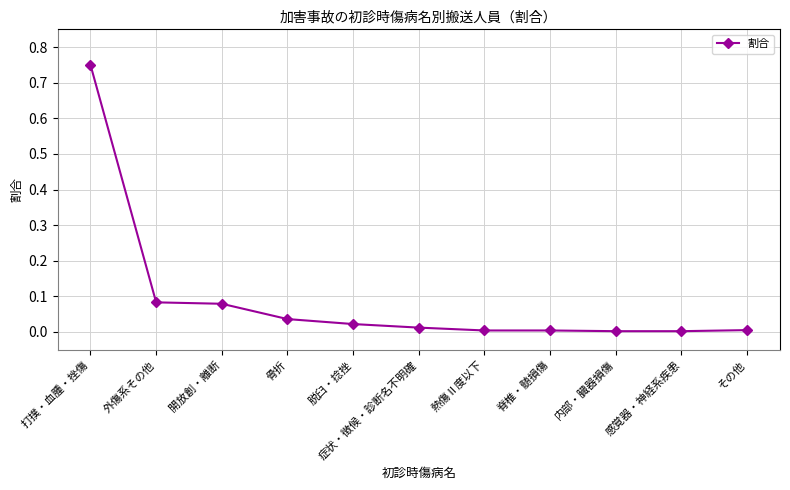

True or false: the data shows 0.0 at 骨折.

True